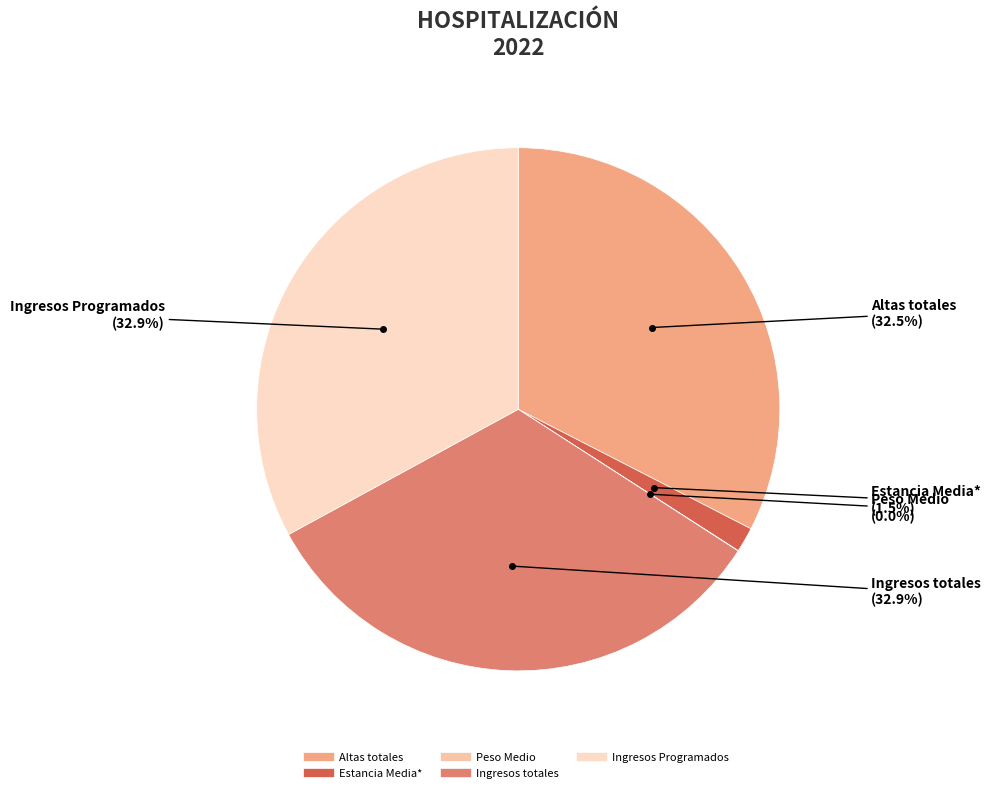

Does Ingresos Programados represent more than half of the total?

No